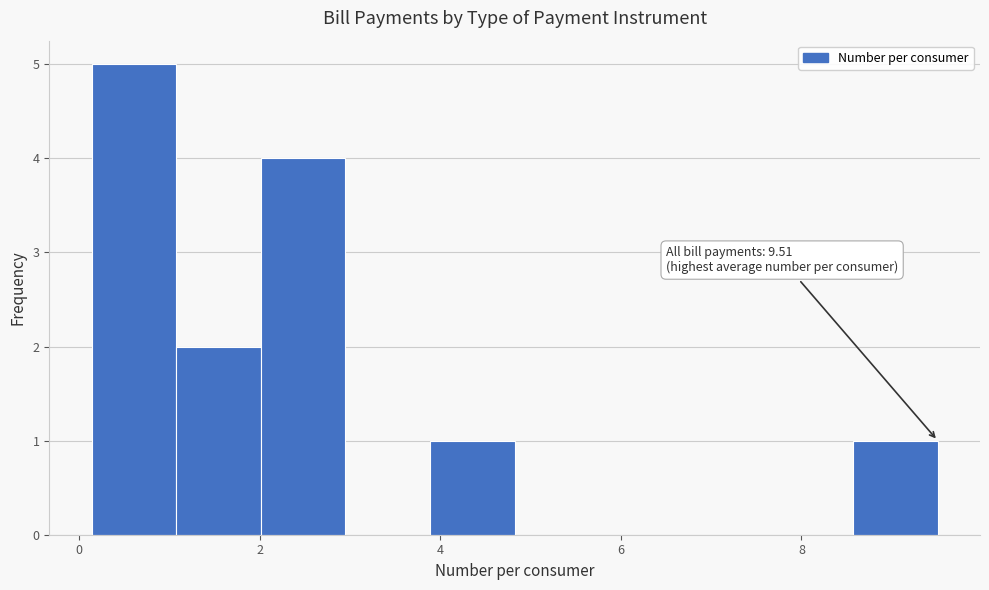

Which range on the x-axis has the tallest bar?

0.2 to 1.0